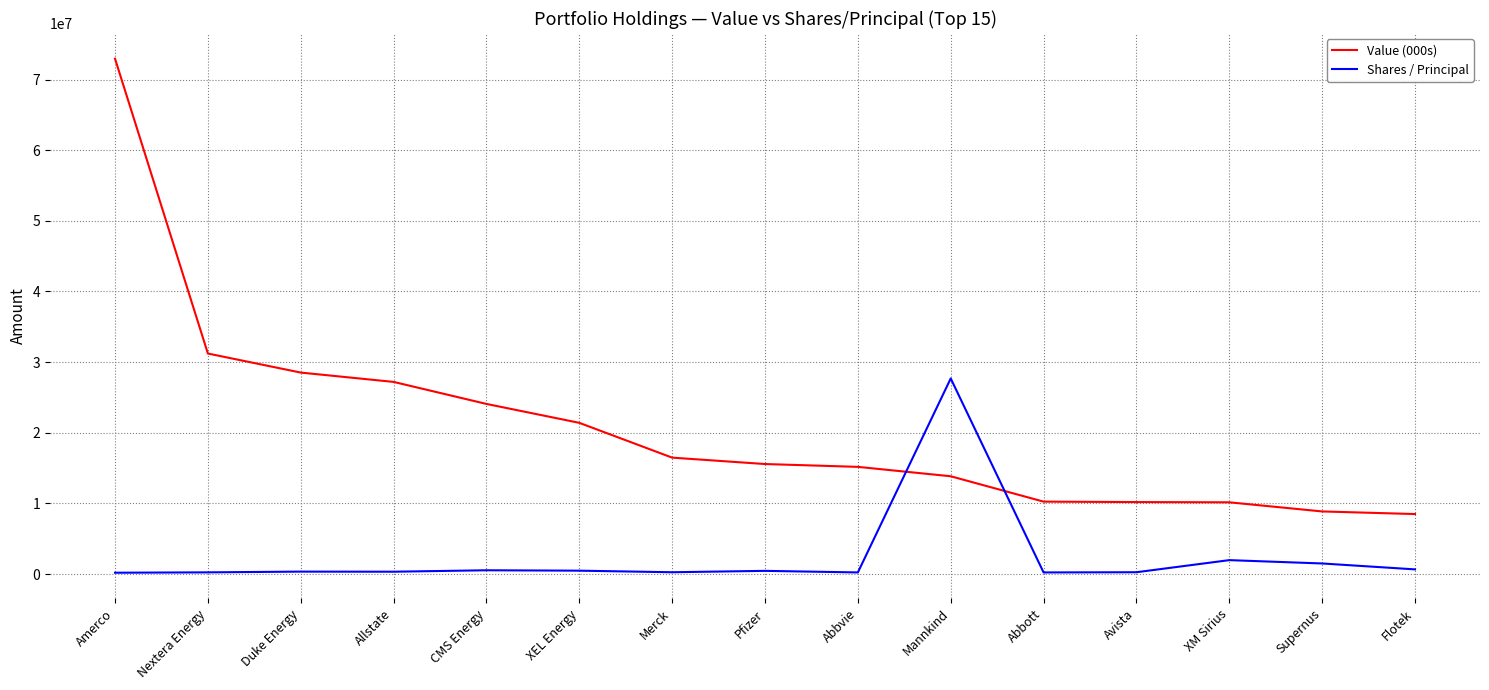

At which category is the sum across all series the highest?

Amerco